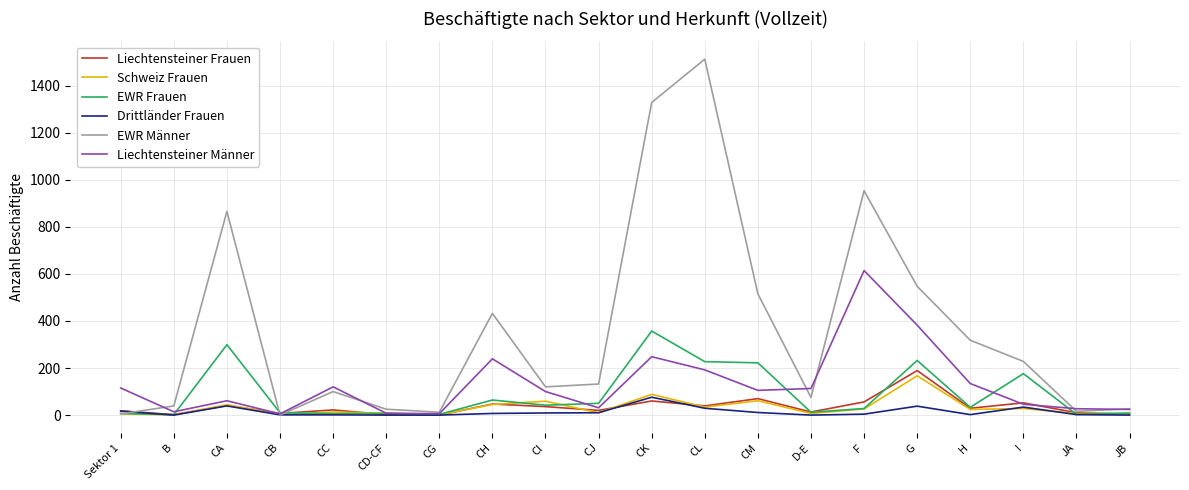

Read the EWR Männer value at CJ, to the nearest 10.

130